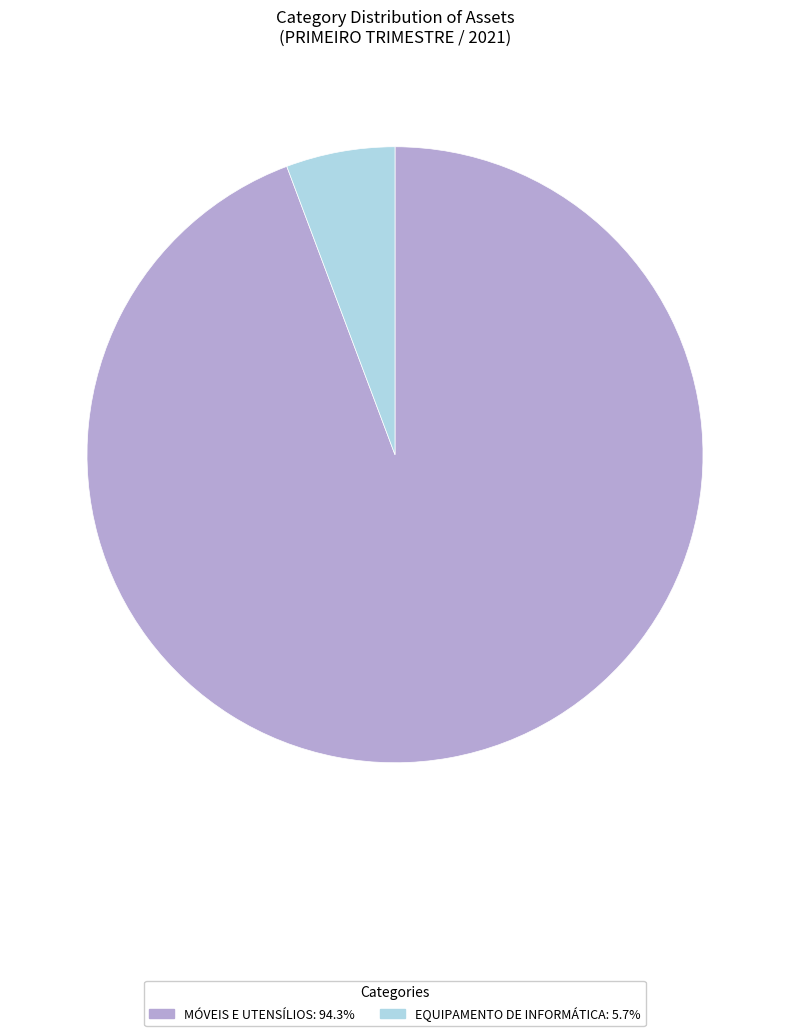

What is the smallest slice in the pie chart?

EQUIPAMENTO DE INFORMÁTICA